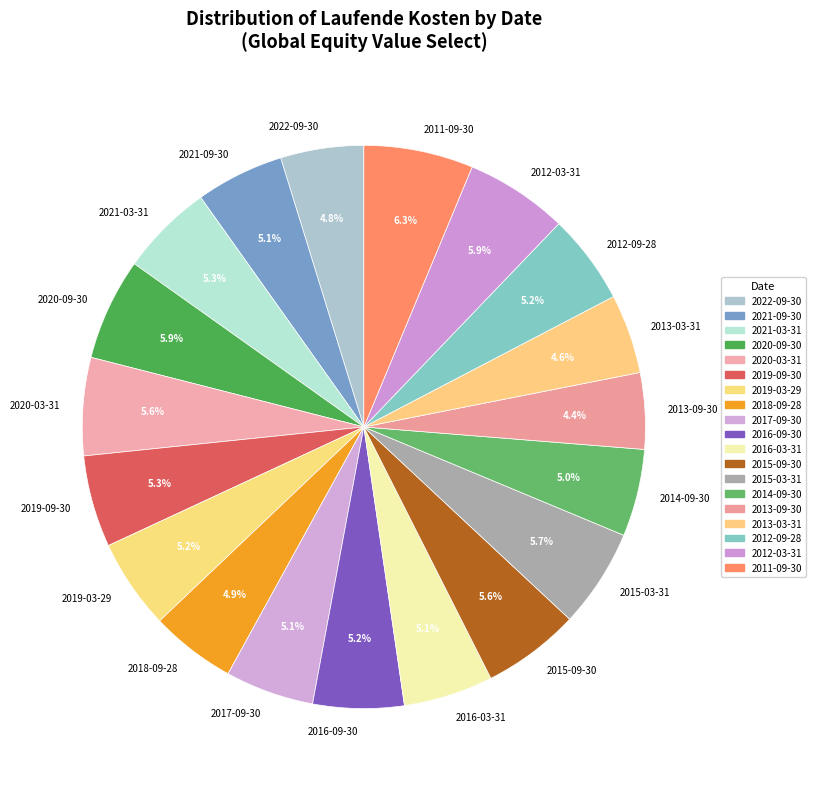

How many slices are in this pie chart?

19